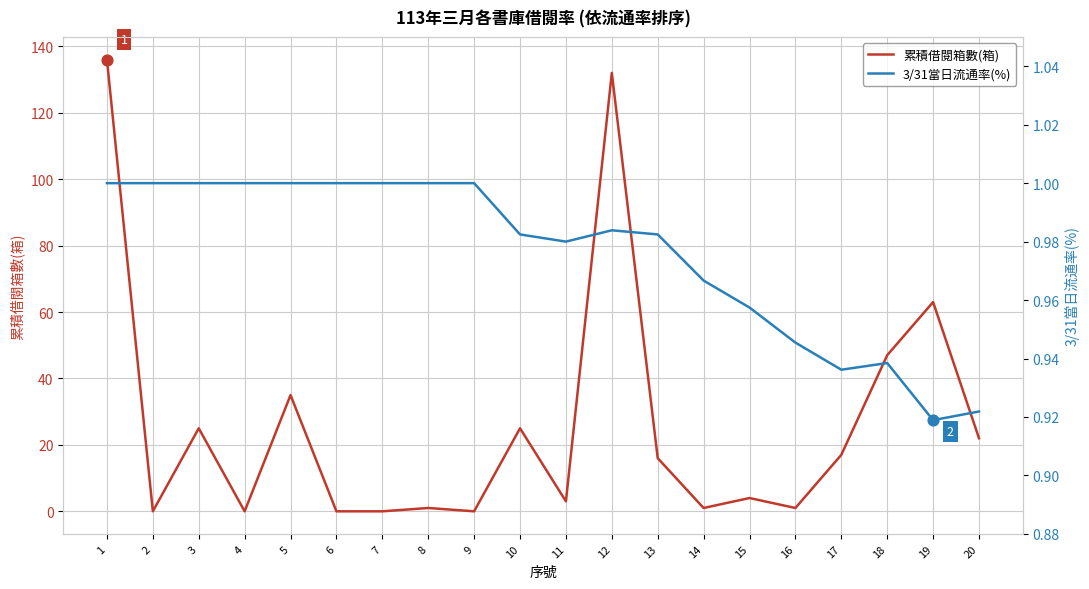

What are all the series names shown in the legend?

累積借閱箱數(箱), 3/31當日流通率(%)